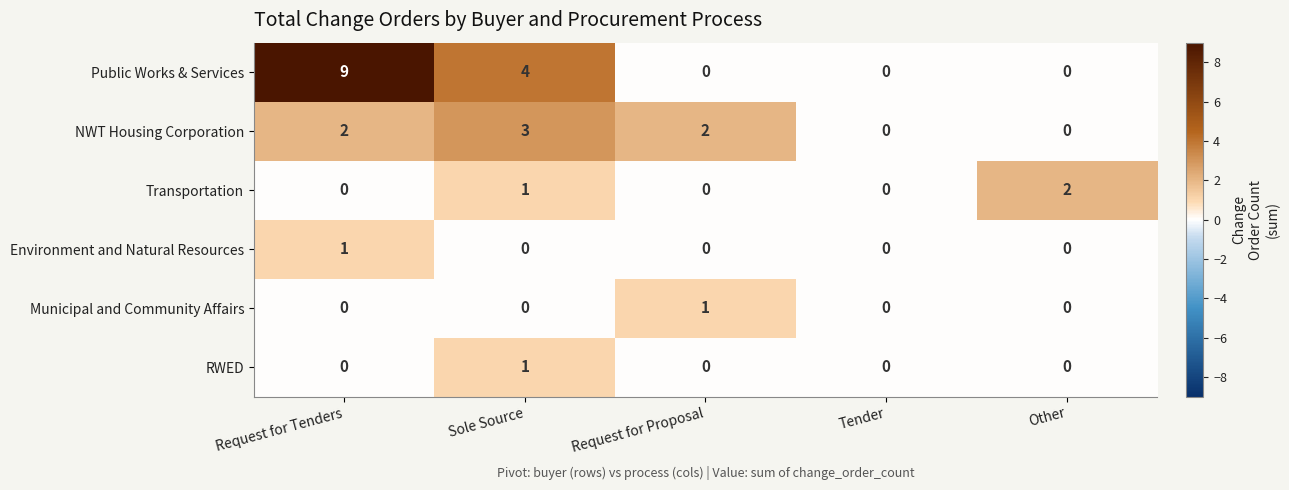

What is the difference between the maximum and minimum values in the Public Works & Services series?

9